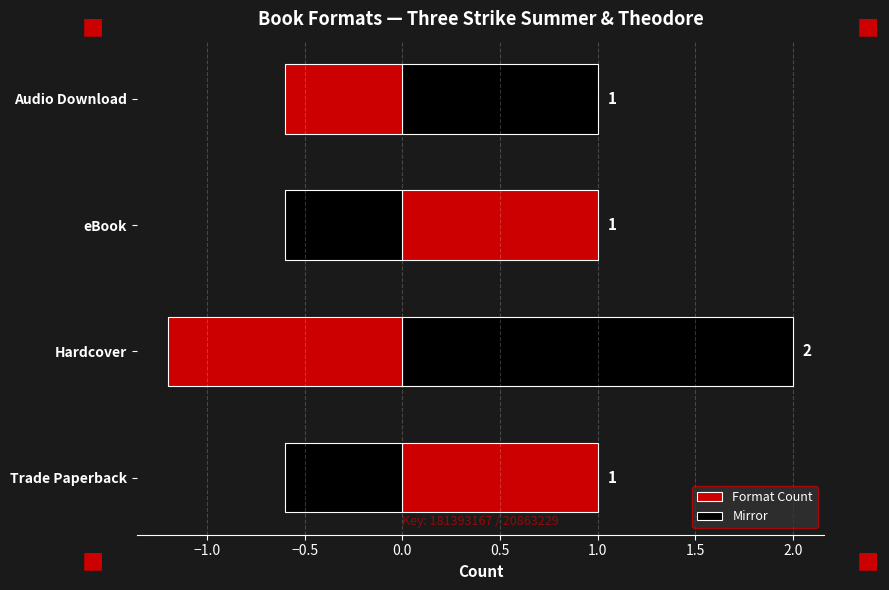

How many bars are there in each group?

2